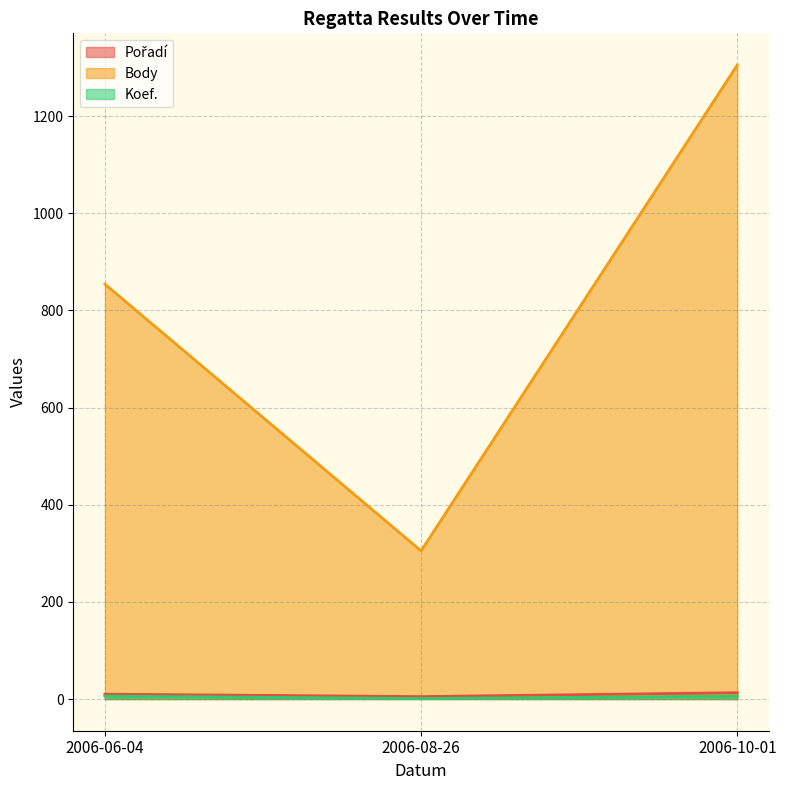

What are all the series names shown in the legend?

Pořadí, Body, Koef.